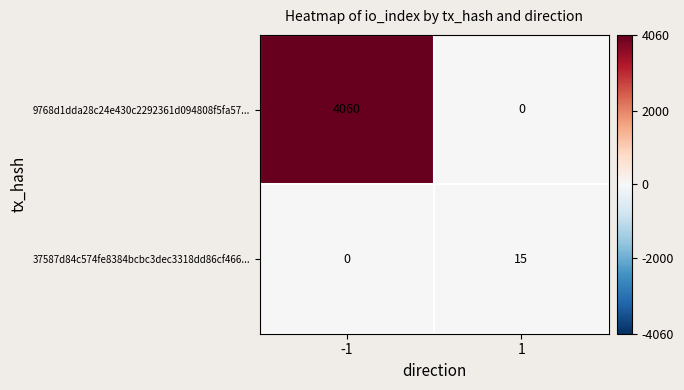

Reading left to right, transcribe all the data shown in this chart.

9768d1dda28c24e430c2292361d094808f5fa57...: -1=4060	1=0
37587d84c574fe8384bcbc3dec3318dd86cf466...: -1=0	1=15